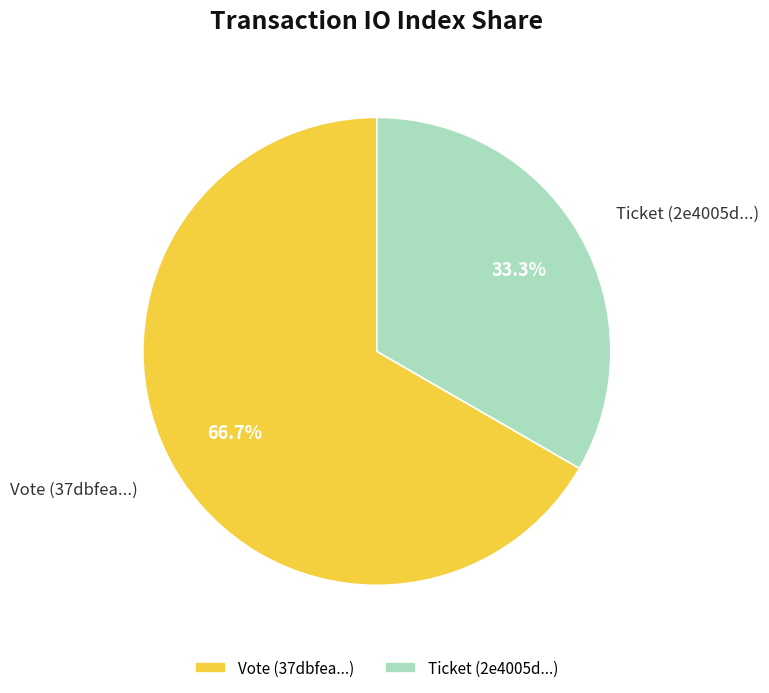

What is the largest slice in the pie chart?

Vote (37dbfea...)